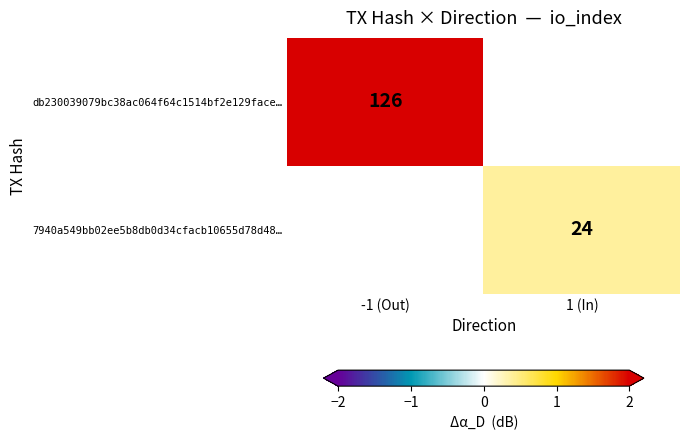

The value of 7940a549bb02ee5b8db0d34cfacb10655d78d48… at 1 (In) is 24. True or false?

True